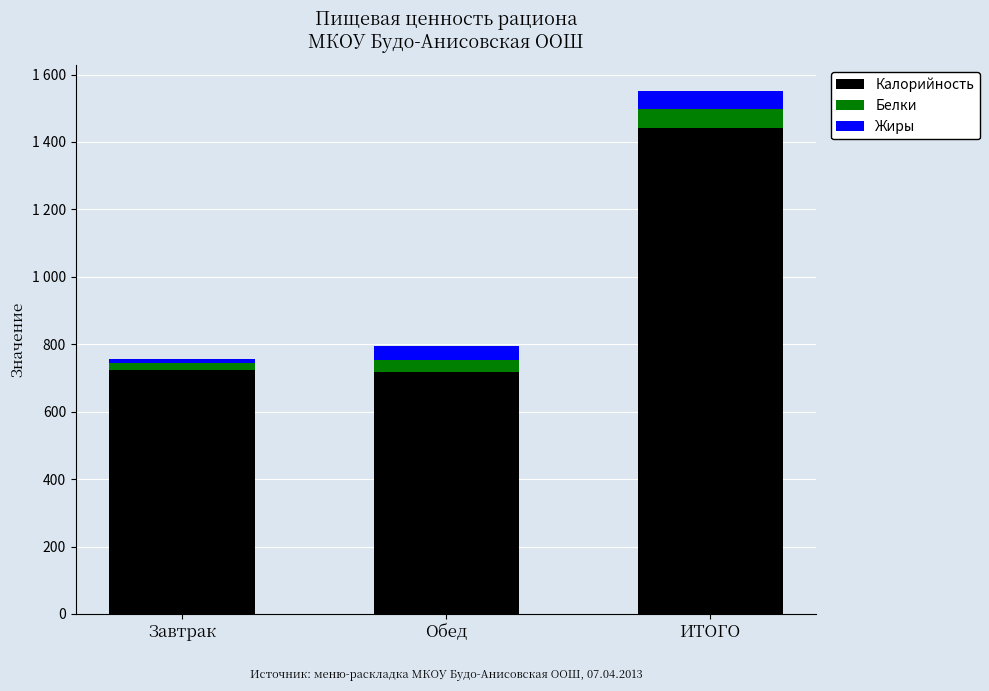

Which category has the lowest value in the Калорийность series?

Обед